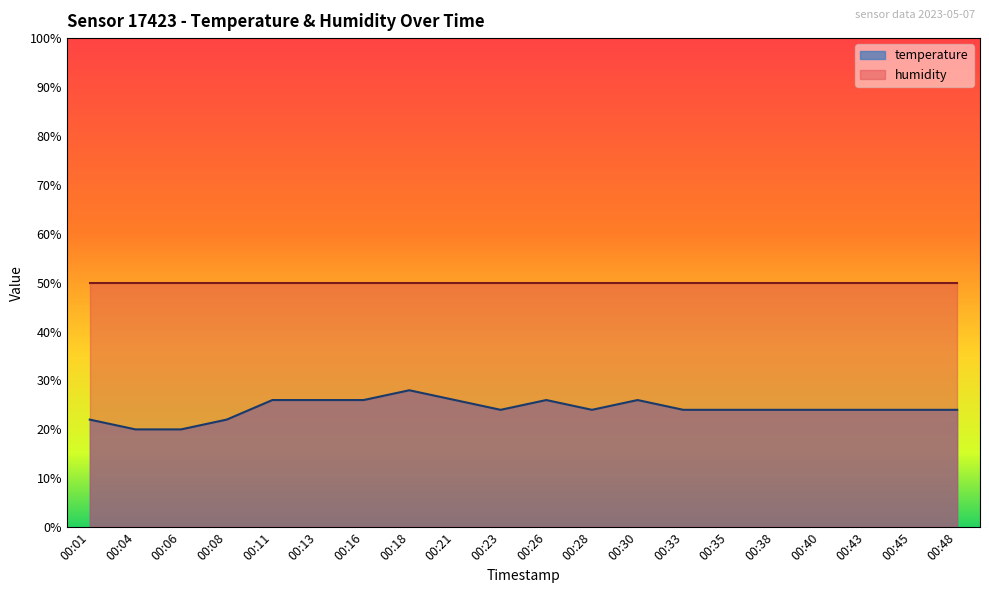

List the labels in order of value, largest first.

00:18, 00:11, 00:13, 00:16, 00:21, 00:26, 00:30, 00:23, 00:28, 00:33, 00:35, 00:38, 00:40, 00:43, 00:45, 00:48, 00:01, 00:08, 00:04, 00:06